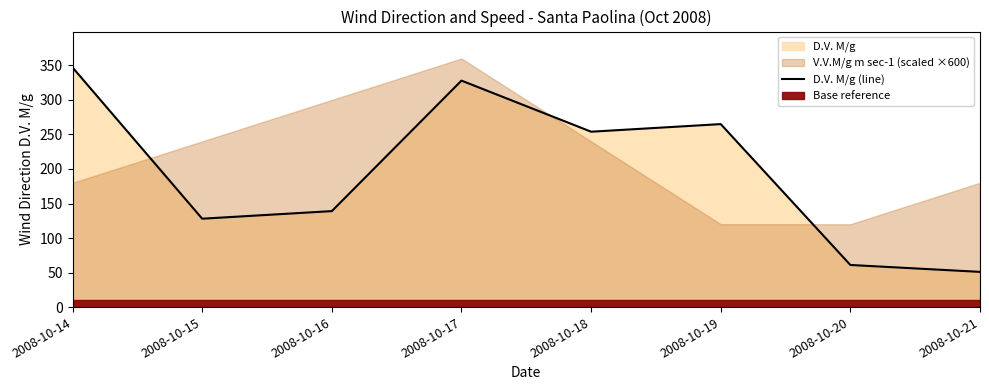

What is the maximum value shown in the chart?

347